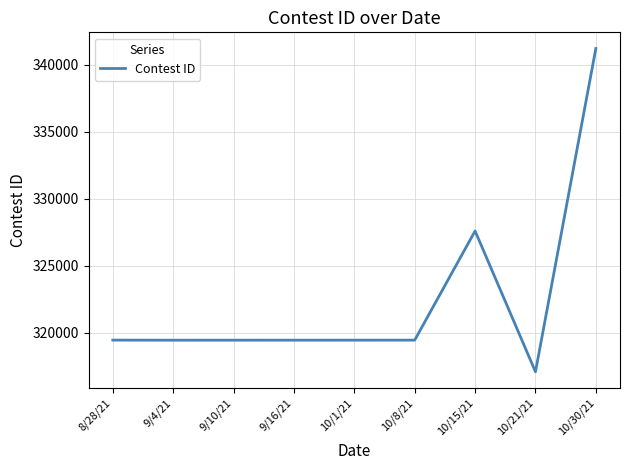

Approximately how many times larger is the value at 8/28/21 compared to 9/10/21?

1.0